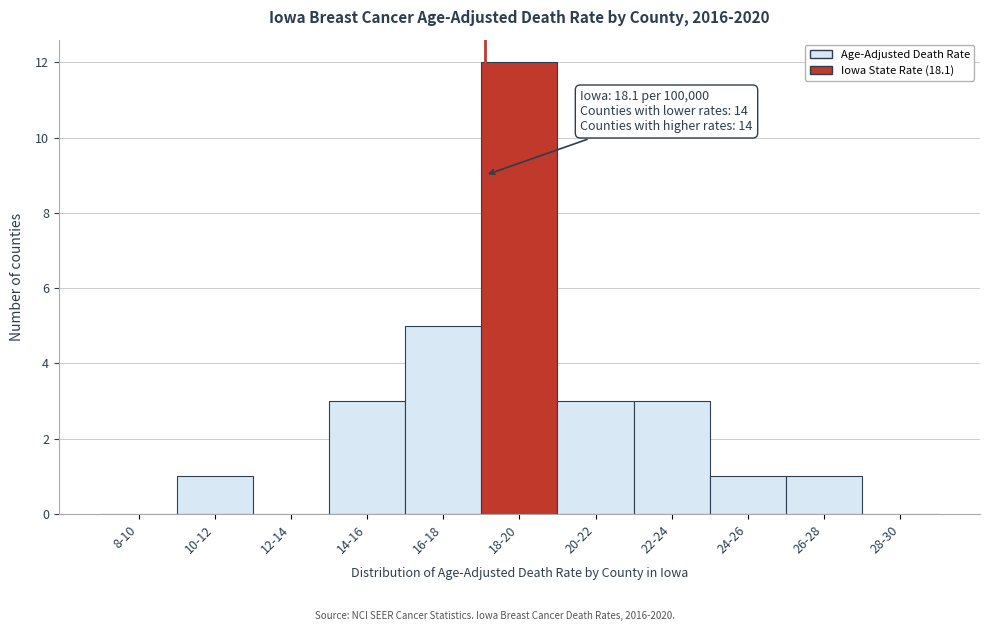

Reading left to right, extract all data points from this chart.

8-10=0	10-12=1	12-14=0	14-16=3	16-18=5	18-20=12	20-22=3	22-24=3	24-26=1	26-28=1	28-30=0